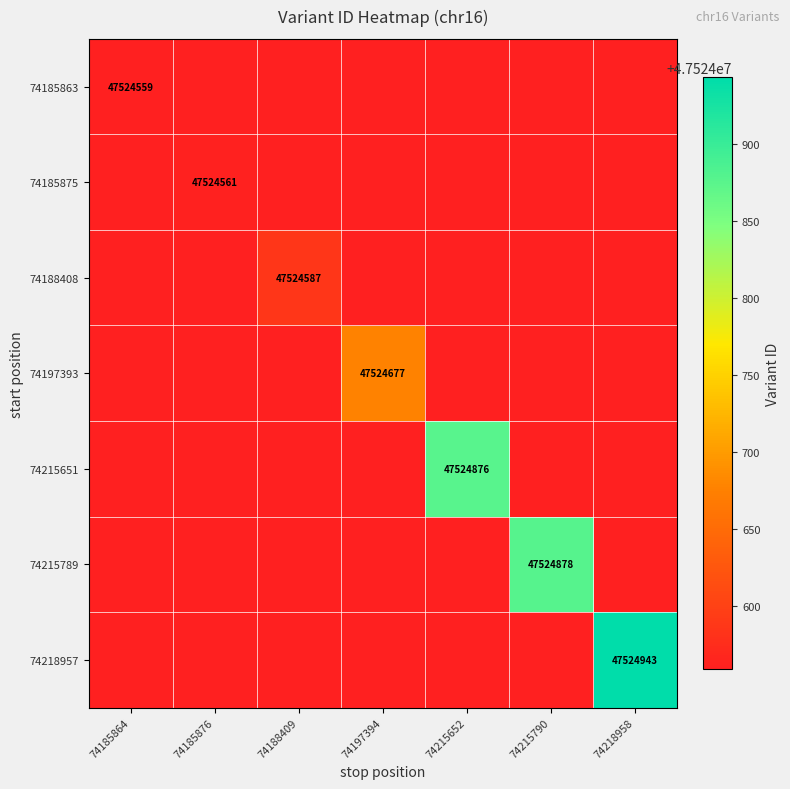

True or false: 74215789 has a value of 47524878 at 74215790.

True